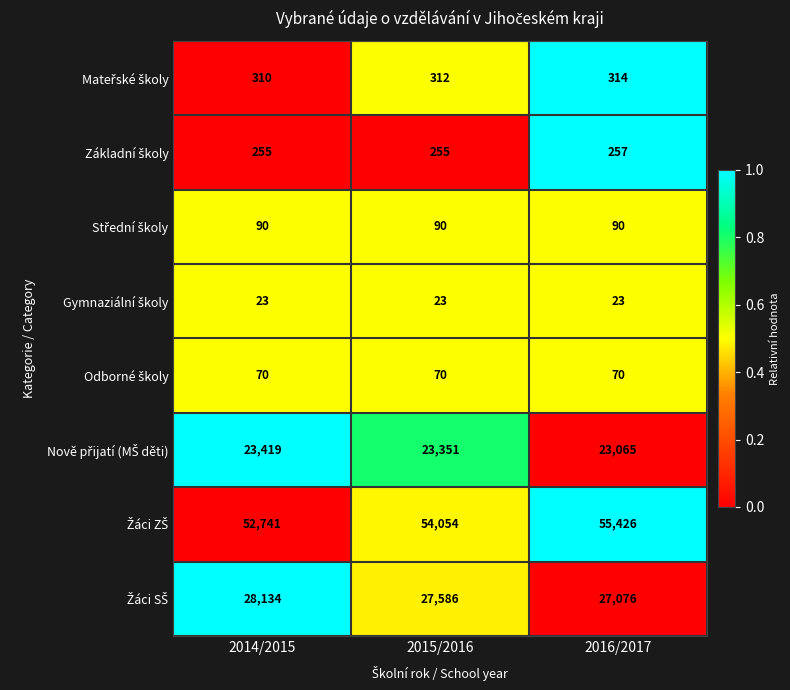

Which category has the highest value across all series?

2016/2017